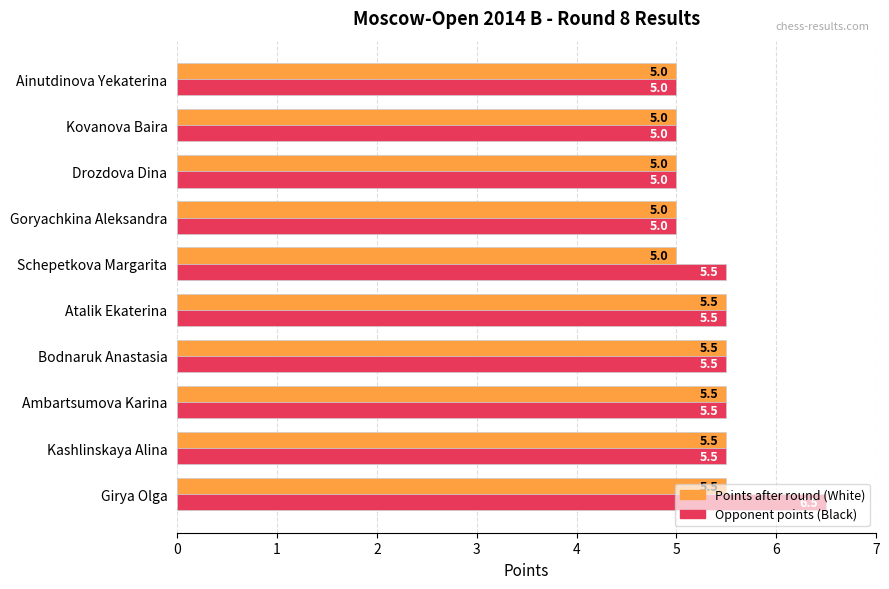

At which category is the sum across all series the highest?

Girya Olga